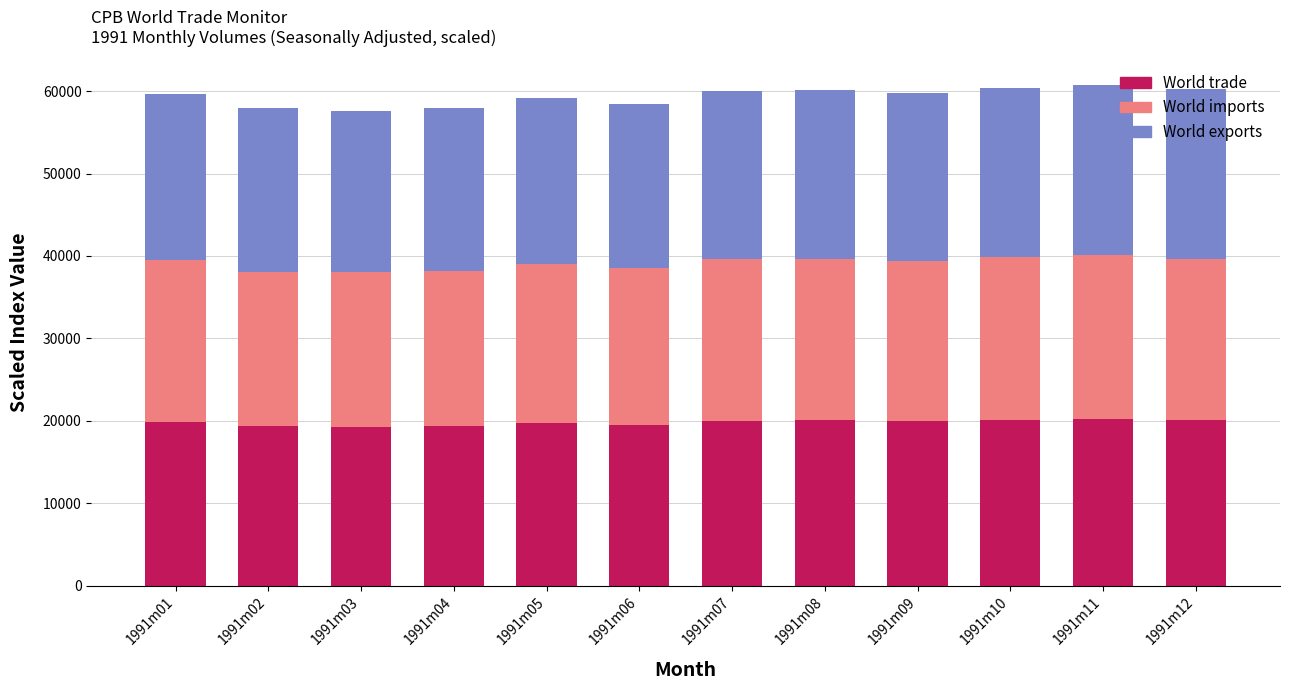

What is the minimum value for World trade?

19176.5